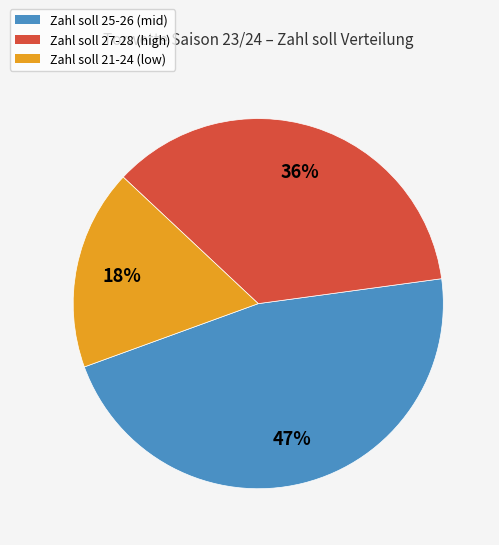

To the nearest percent, what is the average slice percentage?

33%